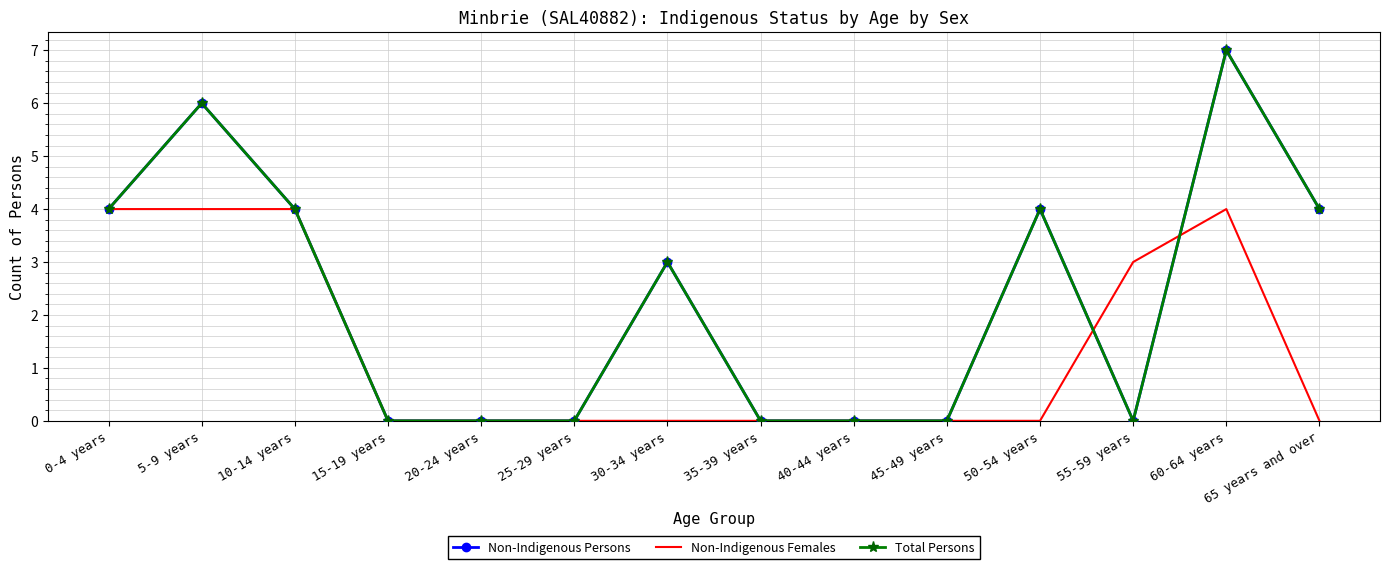

How many data points does each series have?

14